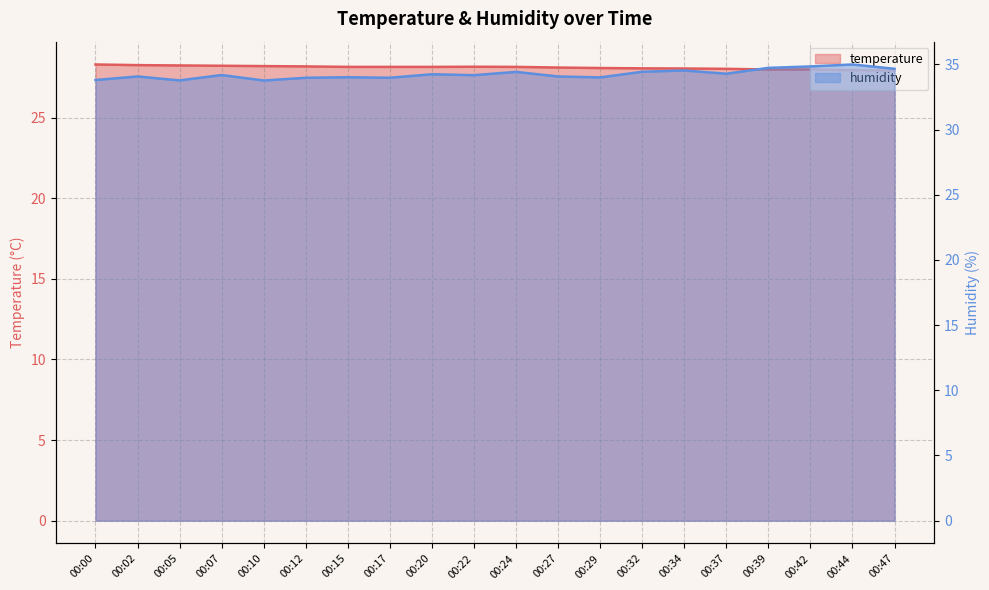

At which label is humidity closest to 34?

00:29